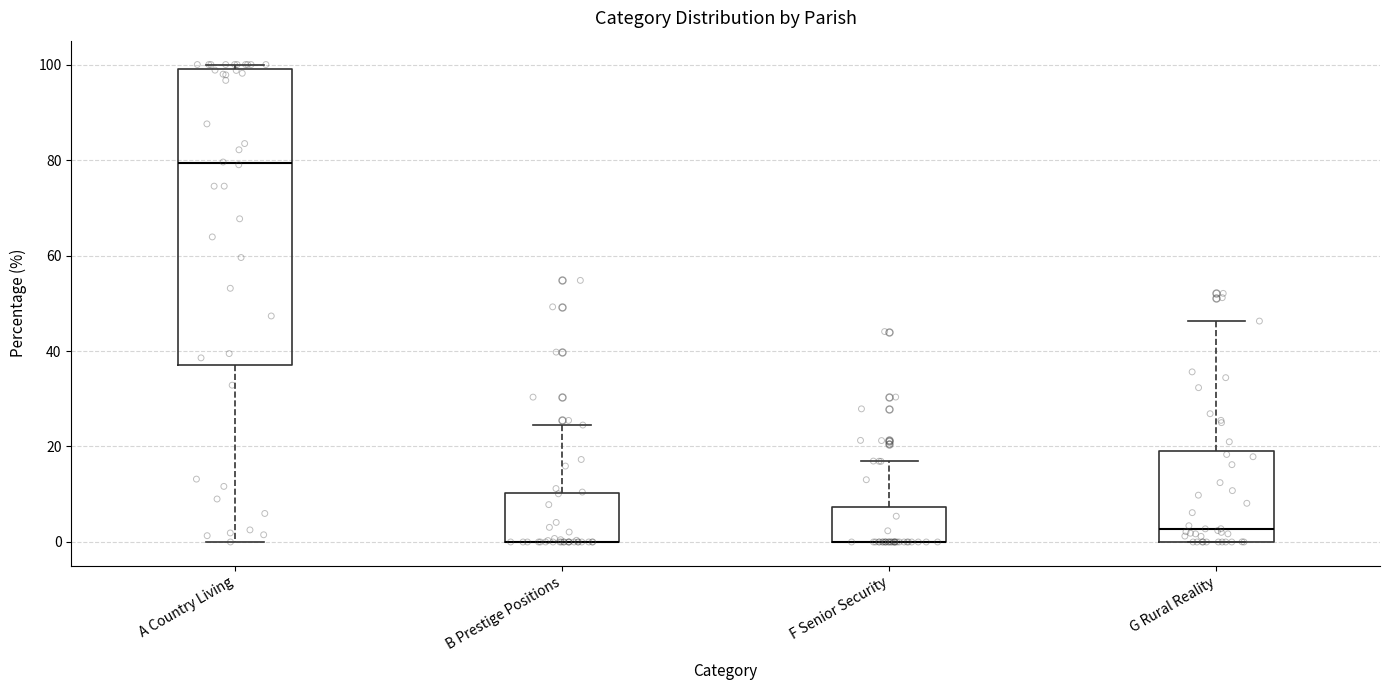

Where is the lower edge of the box for A Country Living on the y-axis? The values are not printed on the chart, so give them approximately, as read against the axis.

38